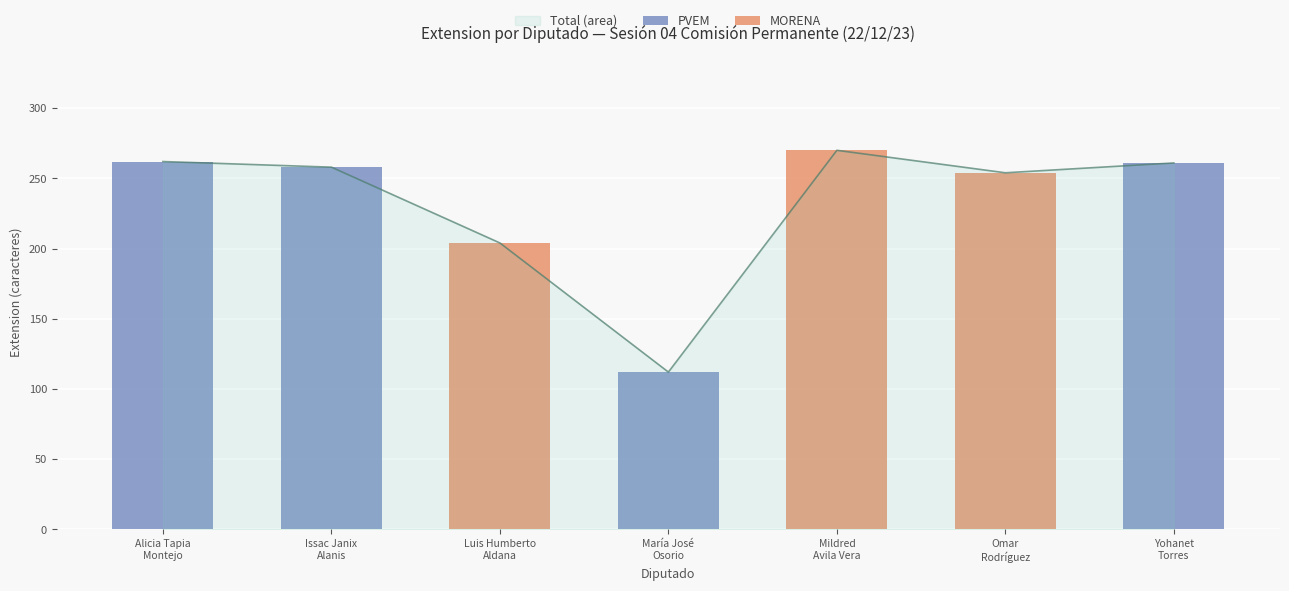

Which category has the highest value in the MORENA series?

Mildred
Avila Vera